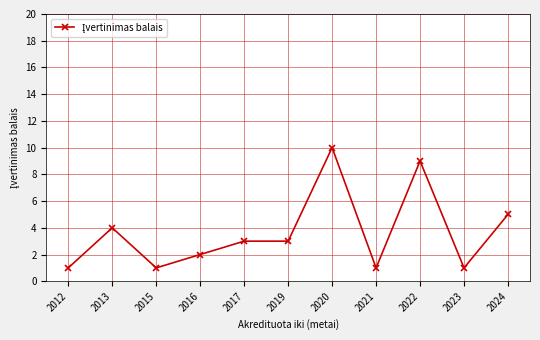

What is the difference between the values at 2013 and 2012?

3